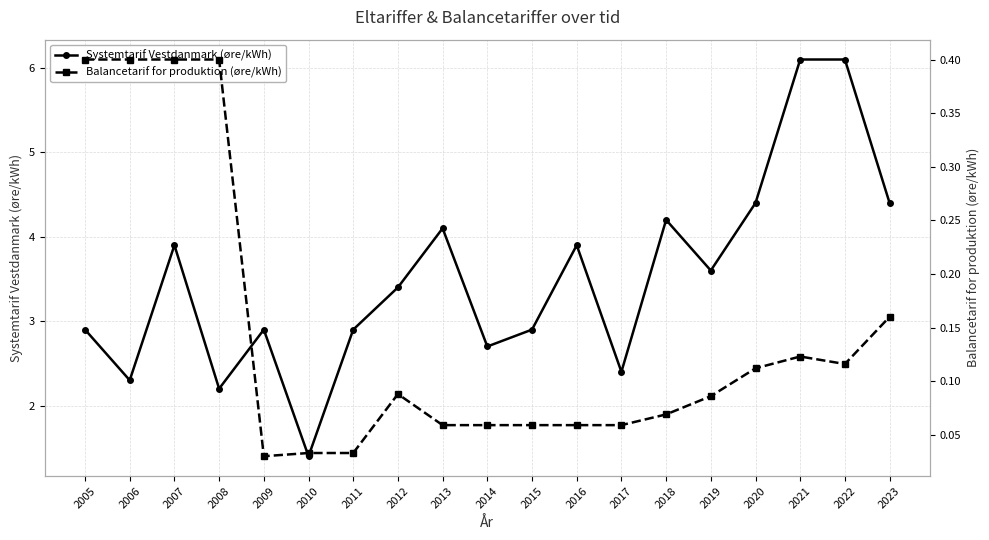

What are all the series names shown in the legend?

Systemtarif Vestdanmark (øre/kWh), Balancetarif for produktion (øre/kWh)